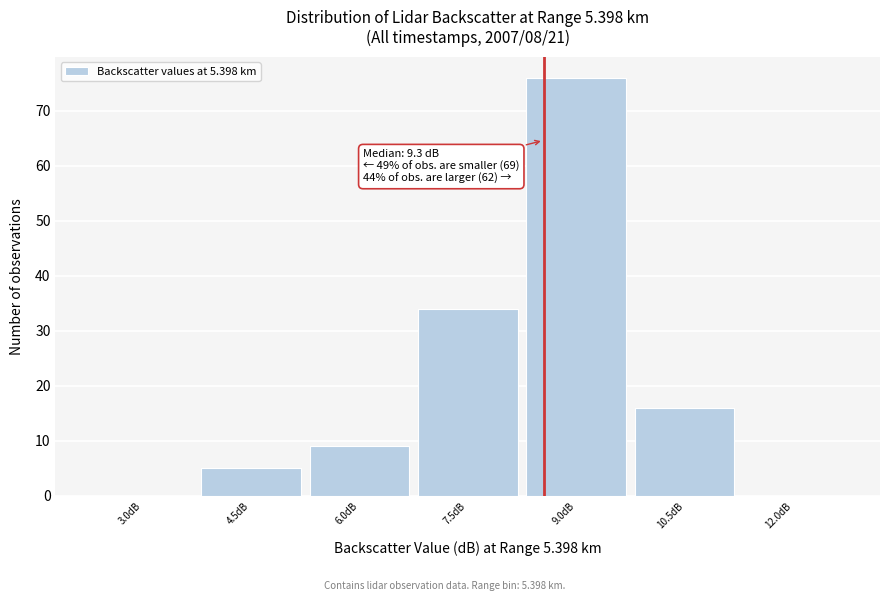

Reading left to right, extract all data points from this chart.

3.0dB=0	4.5dB=5	6.0dB=9	7.5dB=34	9.0dB=76	10.5dB=16	12.0dB=0